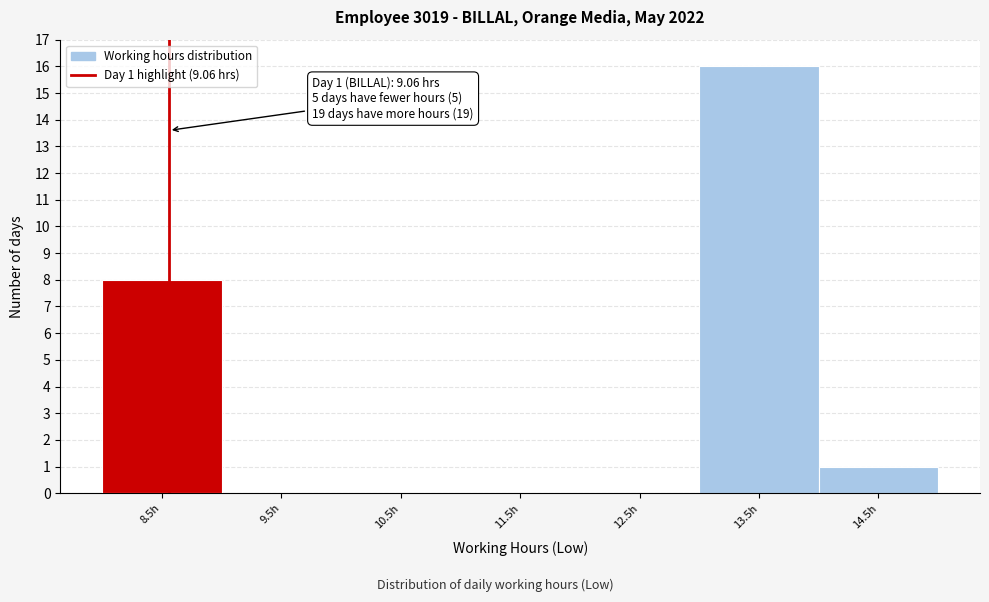

Reading right to left, what are all the values shown in this chart?

14.5h=1	13.5h=16	12.5h=0	11.5h=0	10.5h=0	9.5h=0	8.5h=8